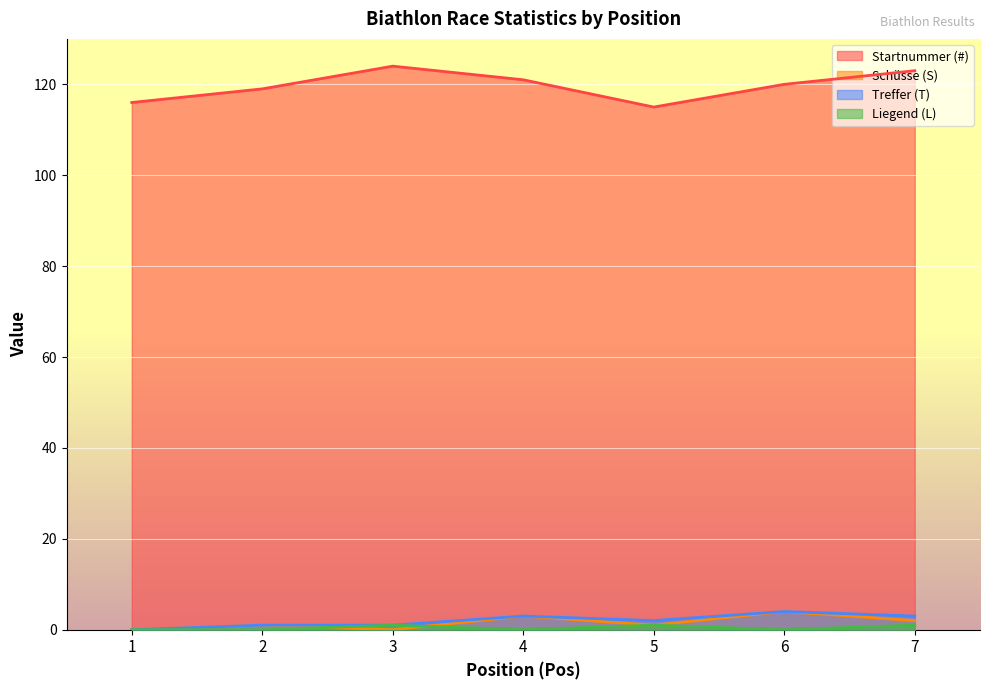

How many interior local valleys does the Liegend (L) series have?

2